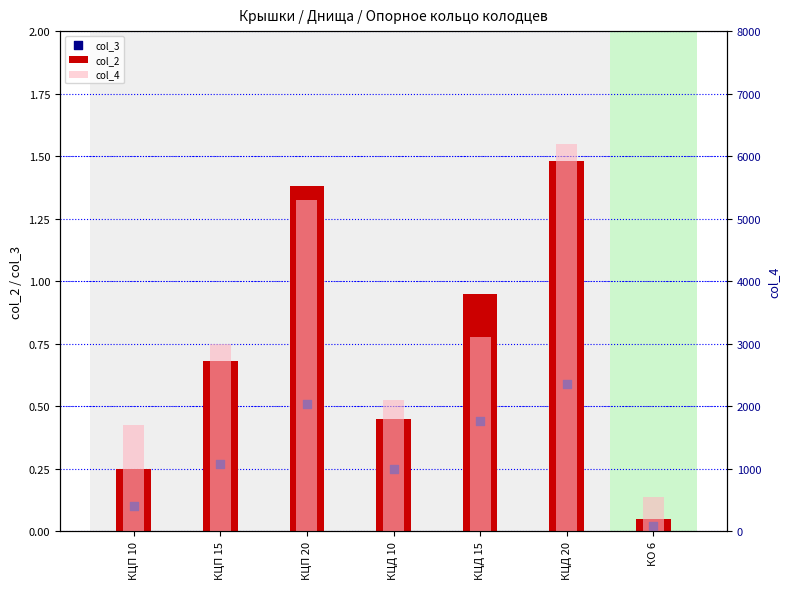

At how many categories does at least one series exceed 3240?

2